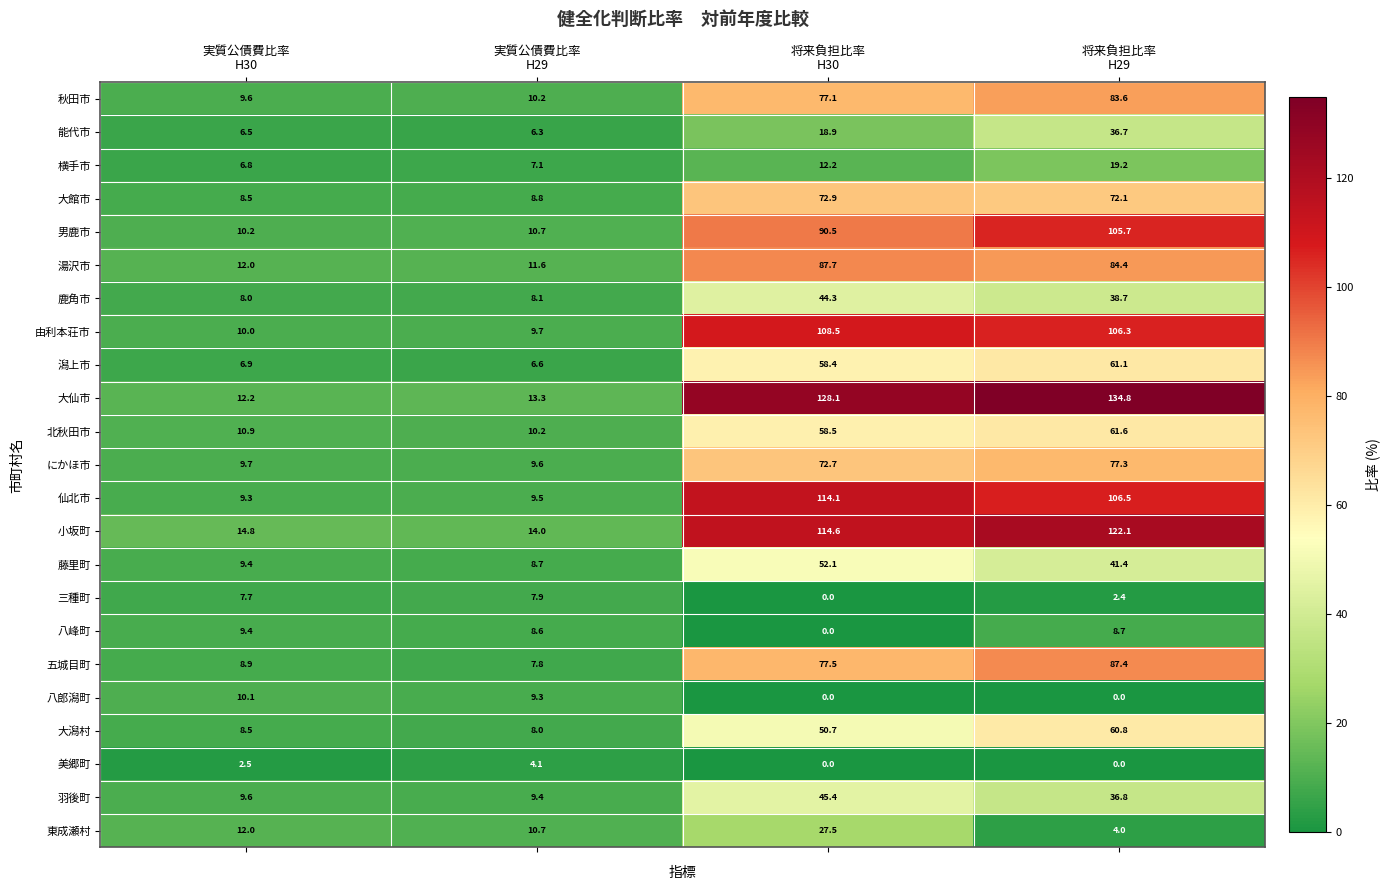

List the series in order of their peak value, lowest first.

美郷町, 三種町, 八峰町, 八郎潟町, 横手市, 東成瀬村, 能代市, 鹿角市, 羽後町, 藤里町, 大潟村, 潟上市, 北秋田市, 大館市, にかほ市, 秋田市, 五城目町, 湯沢市, 男鹿市, 由利本荘市, 仙北市, 小坂町, 大仙市